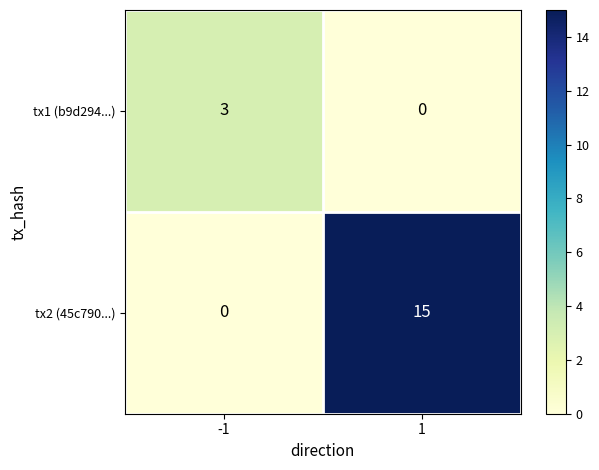

Is it true that tx1 (b9d294...) equals 4 at -1?

False